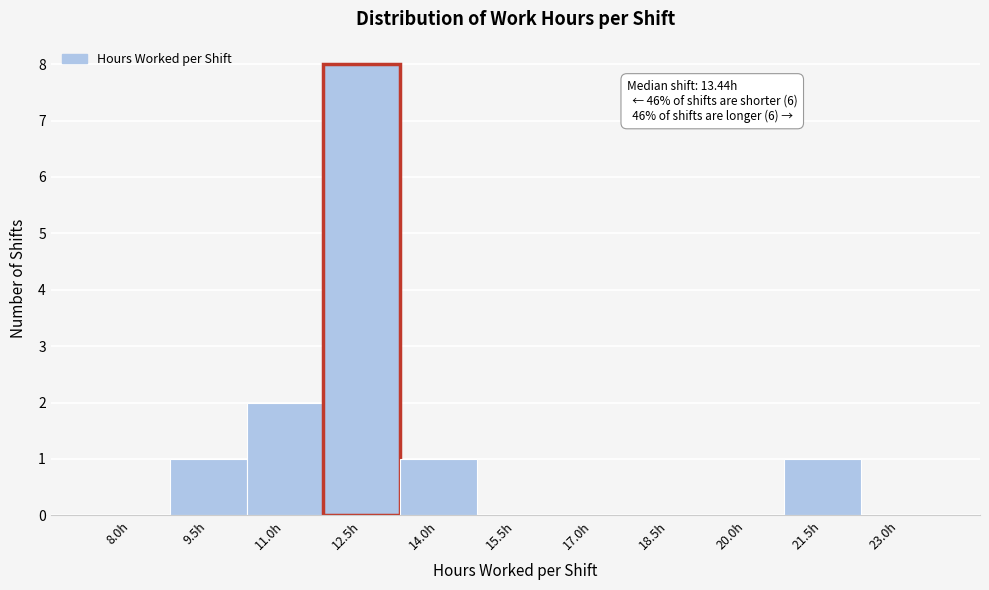

Reading left to right, what are all the values shown in this chart?

8.0h=0	9.5h=1	11.0h=2	12.5h=8	14.0h=1	15.5h=0	17.0h=0	18.5h=0	20.0h=0	21.5h=1	23.0h=0